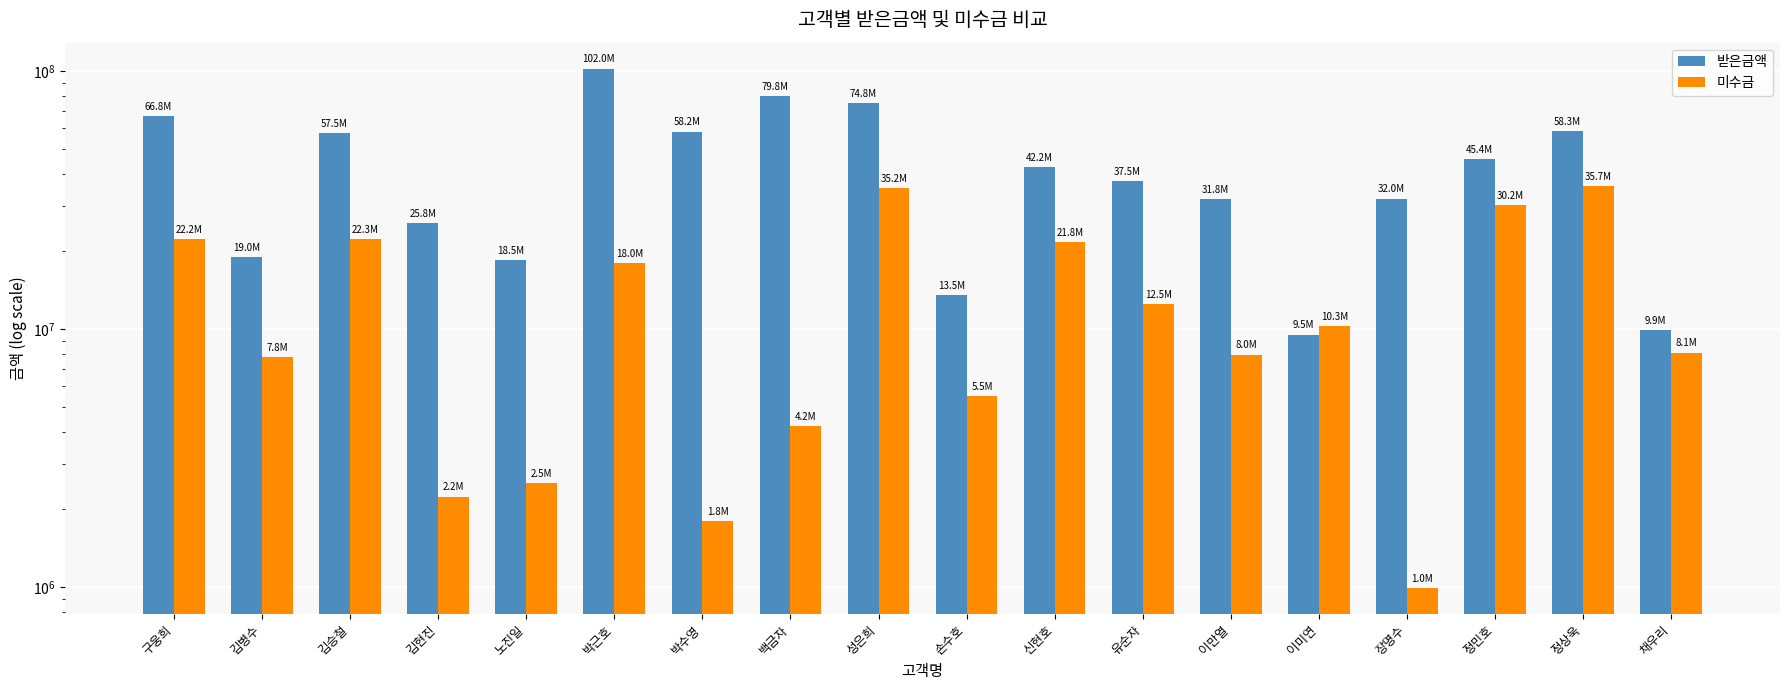

Reading right to left, transcribe all the data shown in this chart.

받은금액: 채우리=9900000	정상욱=58280000	정민호=45360000	장명수=32010000	이미연=9504000	이만열=31824000	유순자=37500000	신현호=42240000	손수호=13490000	성은희=74800000	백금자=79800000	박수영=58200000	박근호=102000000	노진일=18480000	김현진=25760000	김승철=57456000	김병수=19028000	구웅희=66750000
미수금: 채우리=8100000	정상욱=35720000	정민호=30240000	장명수=990000	이미연=10296000	이만열=7956000	유순자=12500000	신현호=21760000	손수호=5510000	성은희=35200000	백금자=4200000	박수영=1800000	박근호=18000000	노진일=2520000	김현진=2240000	김승철=22344000	김병수=7772000	구웅희=22250000